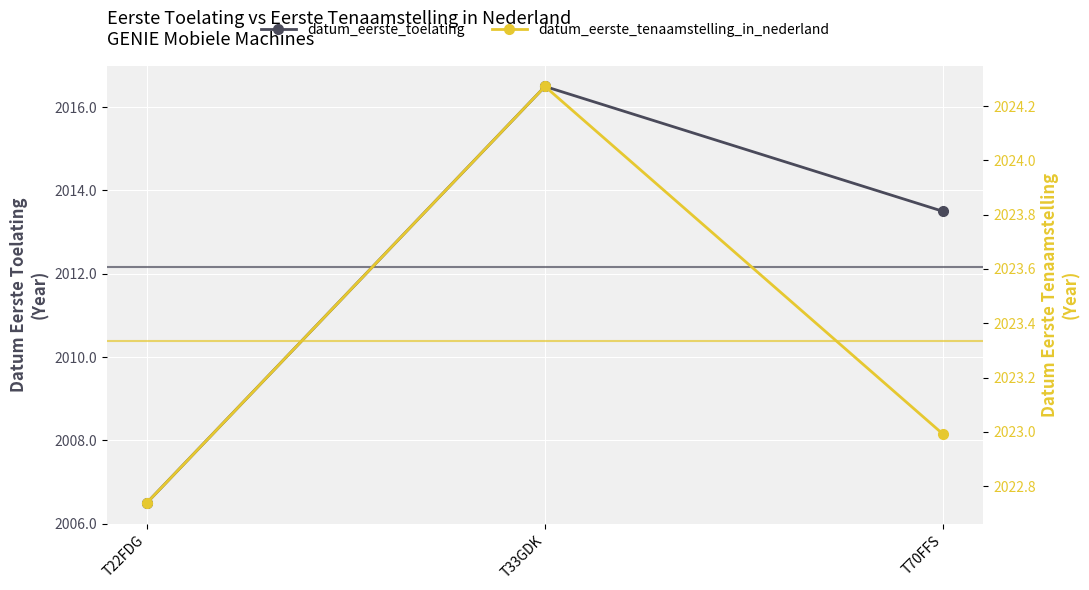

Reading left to right, transcribe all the data shown in this chart.

datum_eerste_toelating: T22FDG=2006.5	T33GDK=2016.5	T70FFS=2013.5
datum_eerste_tenaamstelling_in_nederland: T22FDG=2022.7	T33GDK=2024.3	T70FFS=2023.0